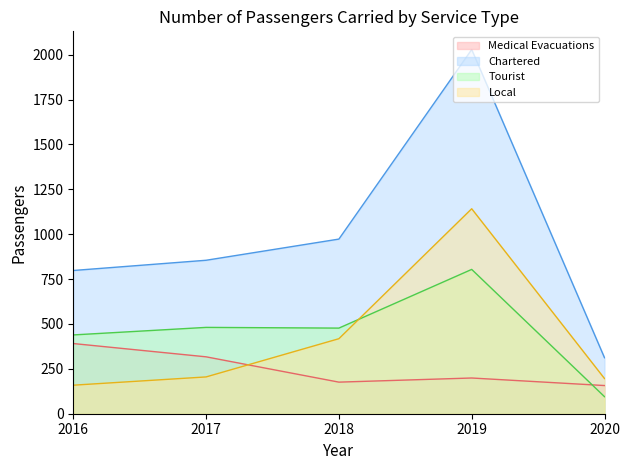

The value of Chartered at 2019 is 2029. True or false?

True